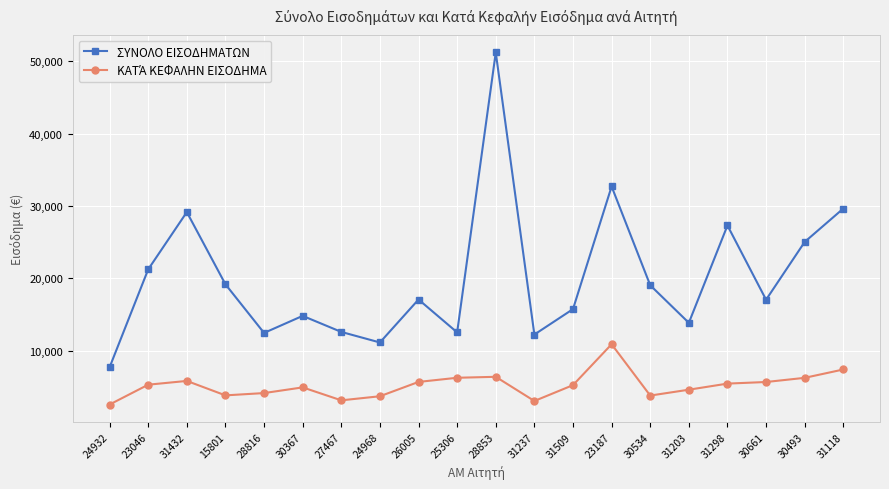

What is the approximate value of ΣΥΝΟΛΟ ΕΙΣΟΔΗΜΑΤΩΝ at 30534?

19058.0